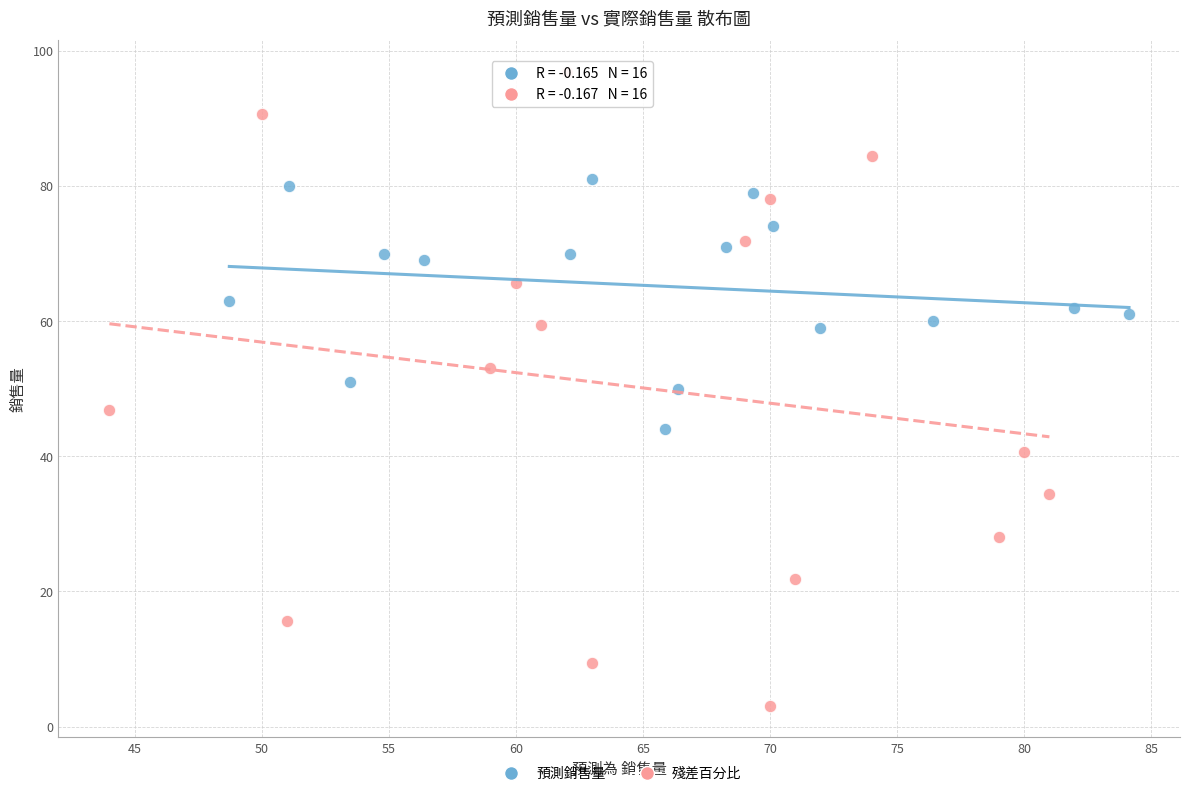

Which series has the widest spread of Y values?

殘差百分比